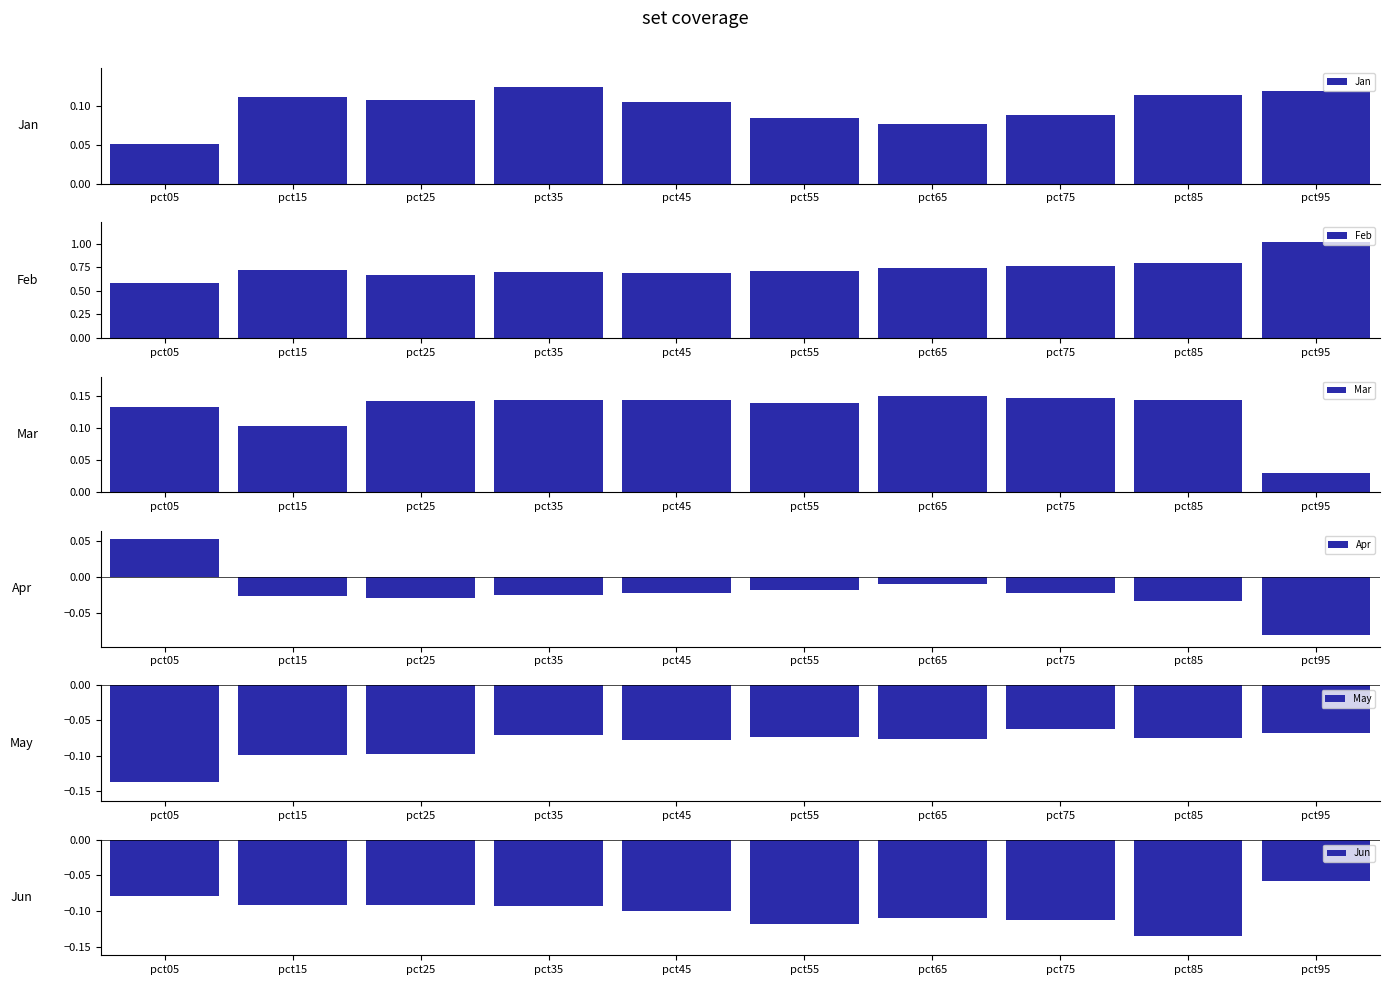

The May series shows -0.2 at pct25. True or false?

False